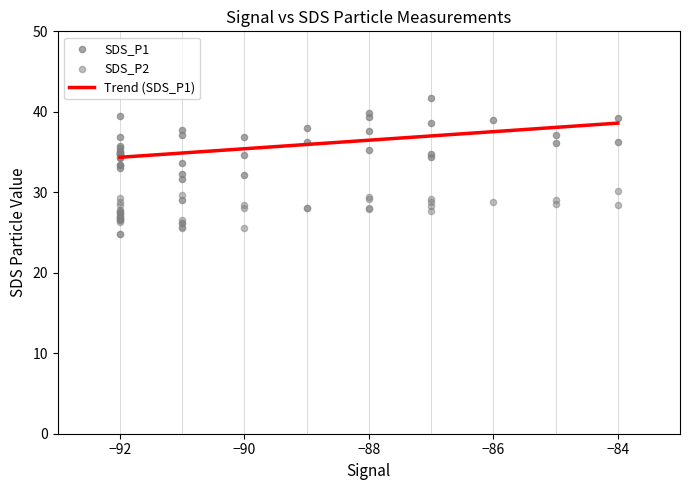

Which series has the largest total across all categories?

SDS_P1